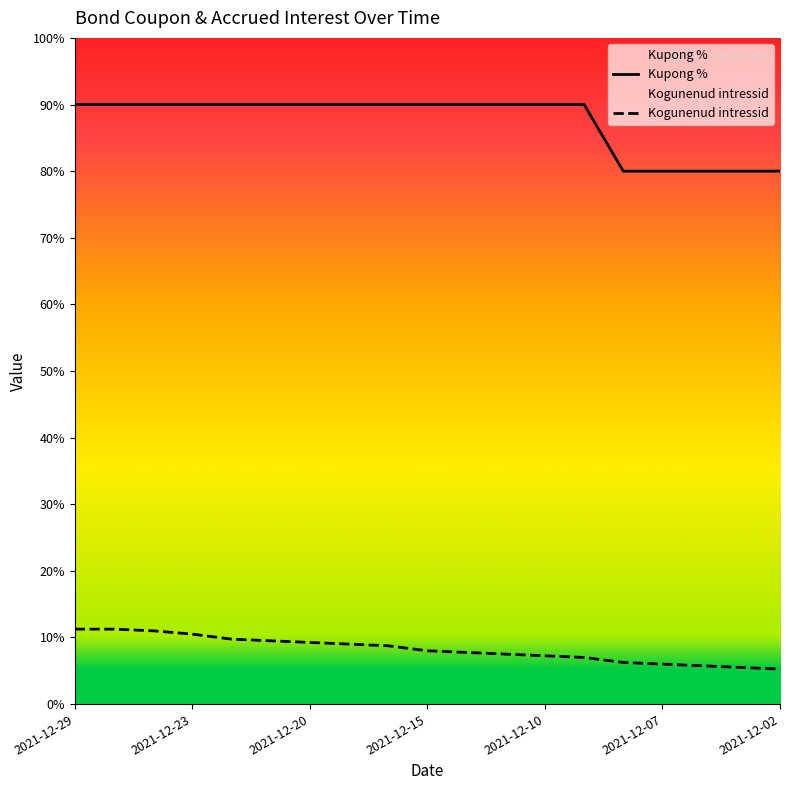

Does the chart display data point markers on the line(s)?

No